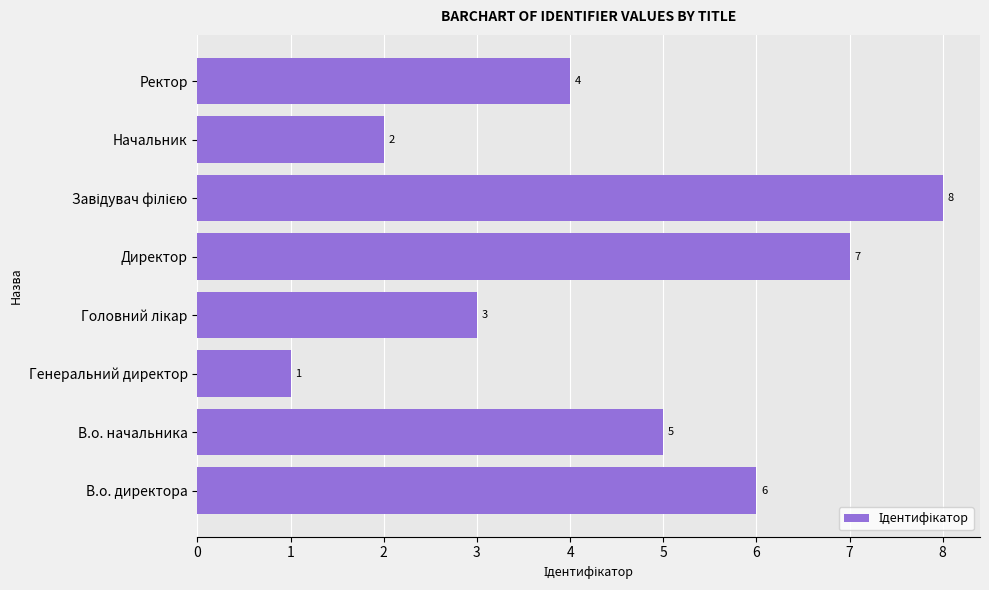

Which has a higher value, Ректор or Начальник?

Ректор